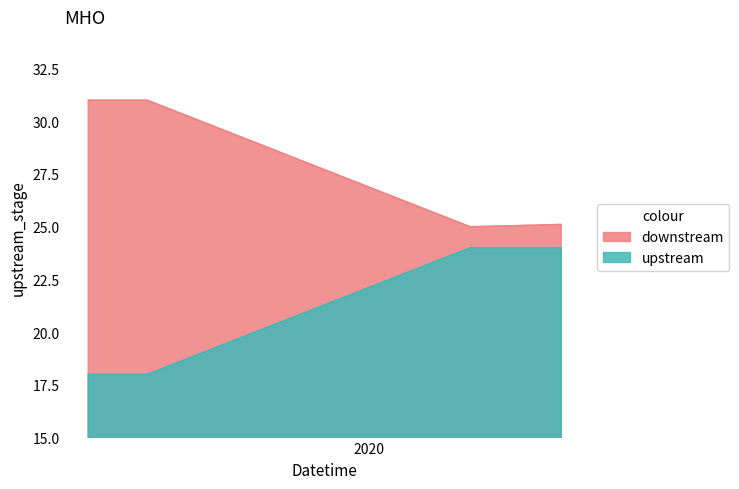

What position from the right is 2020?

19